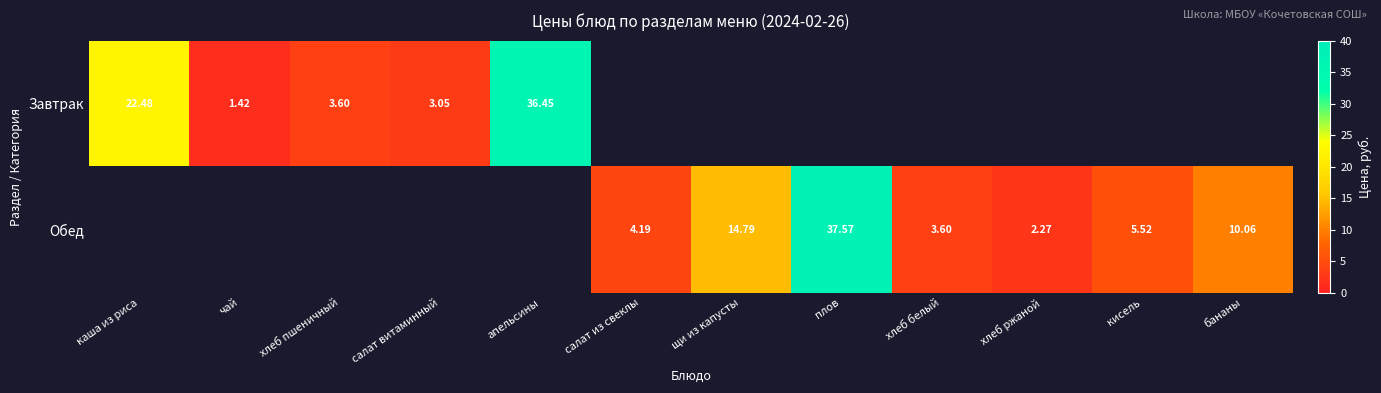

At how many categories does at least one series exceed 27?

2